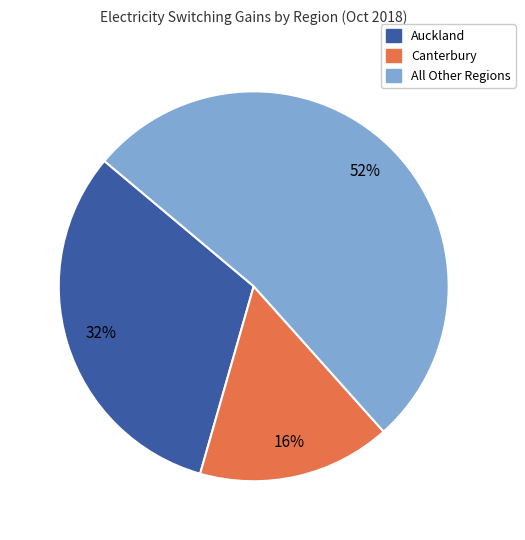

True or false: Auckland accounts for 43% of the total.

False